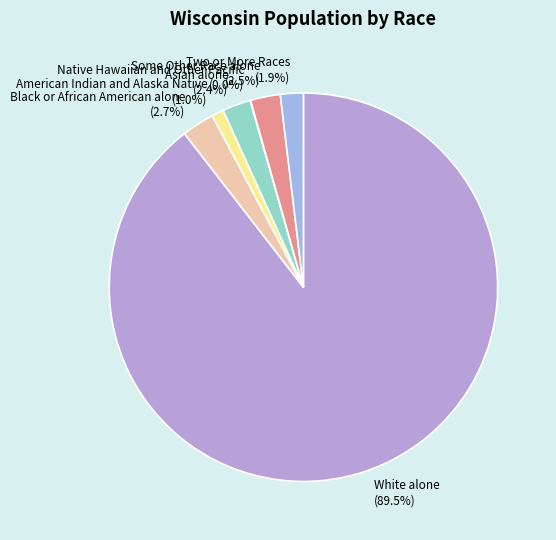

What percentage is the Black or African American alone slice, to the nearest percent?

3%